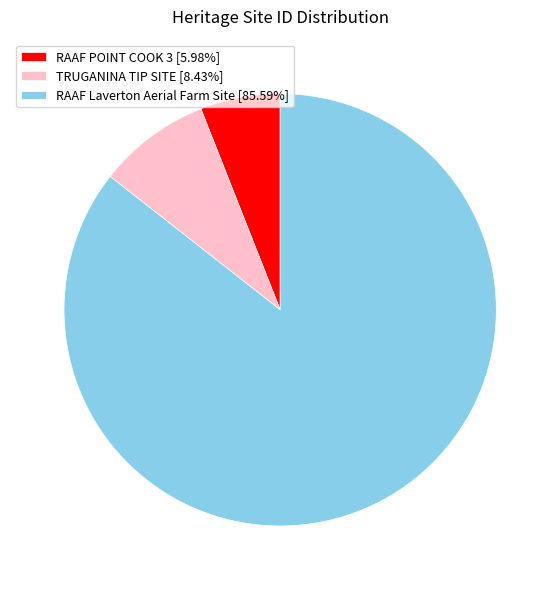

Is there any slice that represents more than half of the pie?

Yes